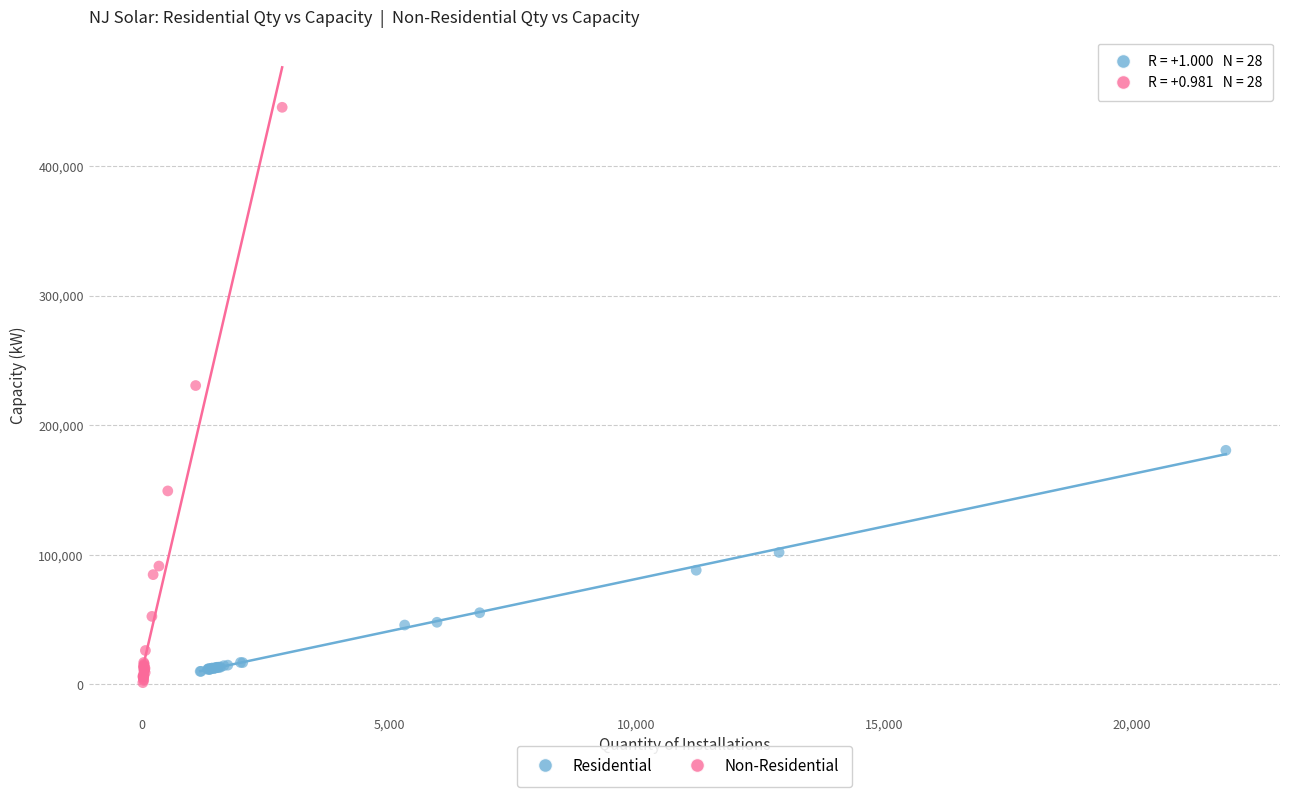

Which series contains the highest Y value?

Non-Residential